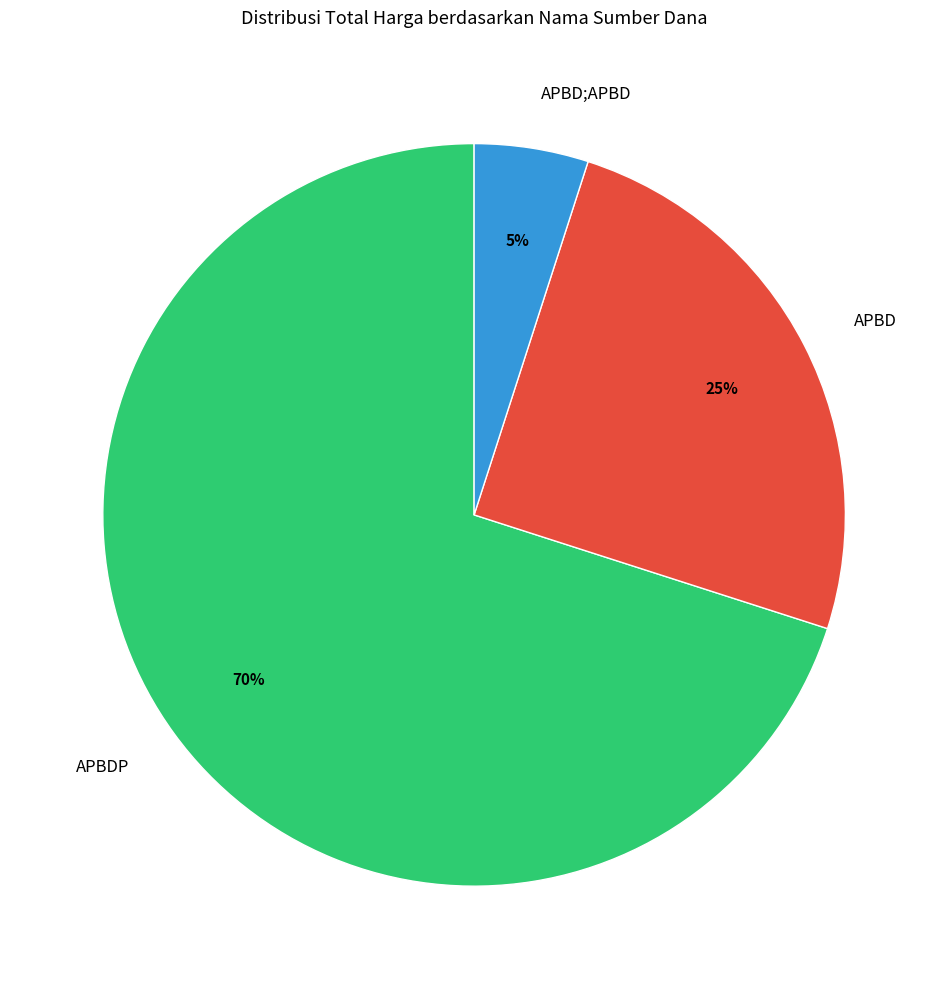

Between APBD and APBDP, which is larger?

APBDP